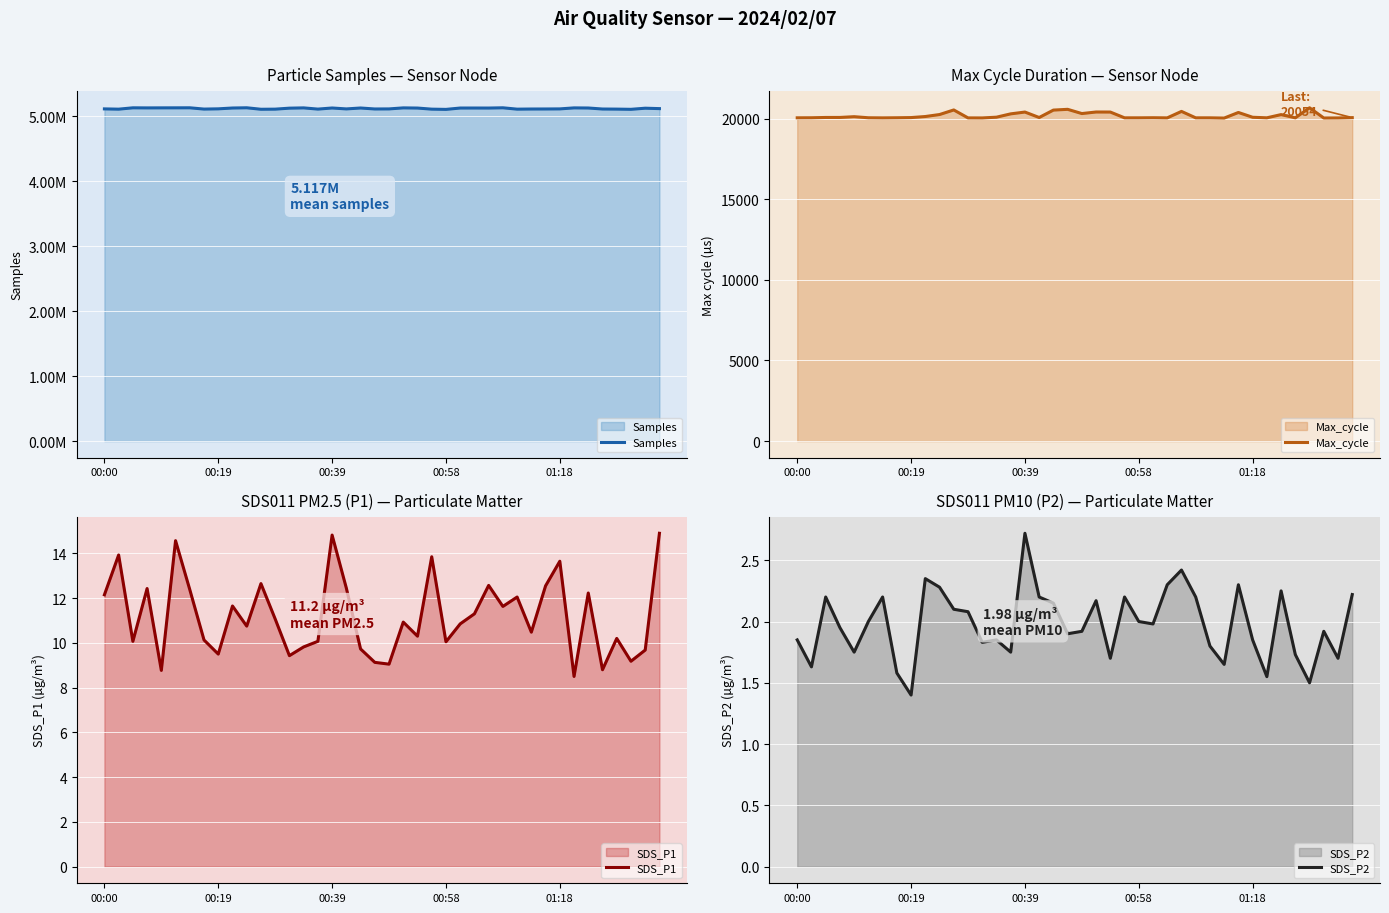

What is the highest value of the SDS_P2 series?

2.7